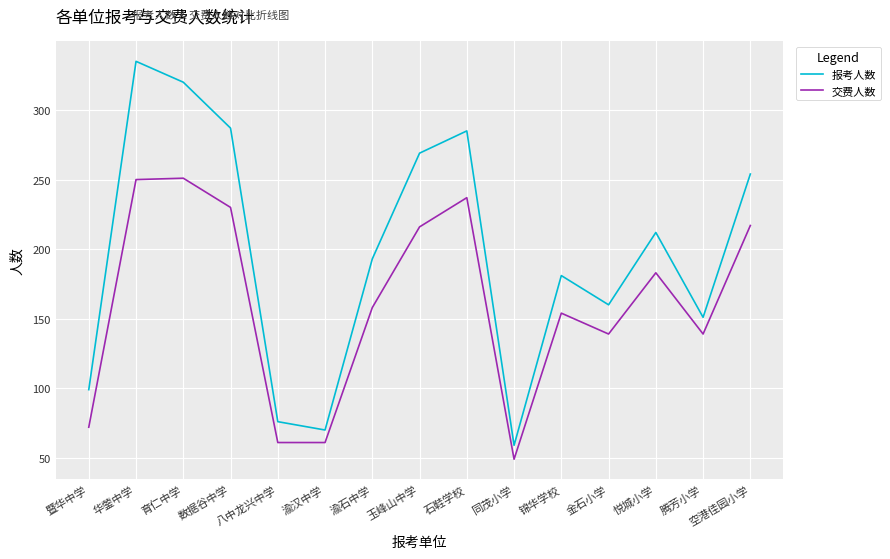

Which series has the largest total across all categories?

报考人数